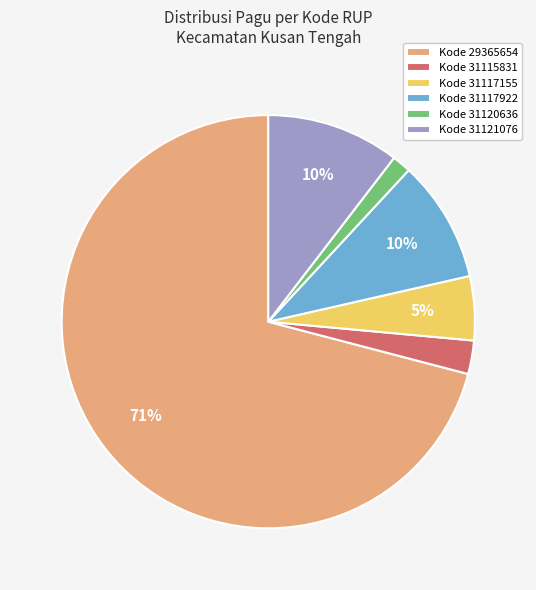

Which has a higher value, Kode 31115831 or Kode 31121076?

Kode 31121076